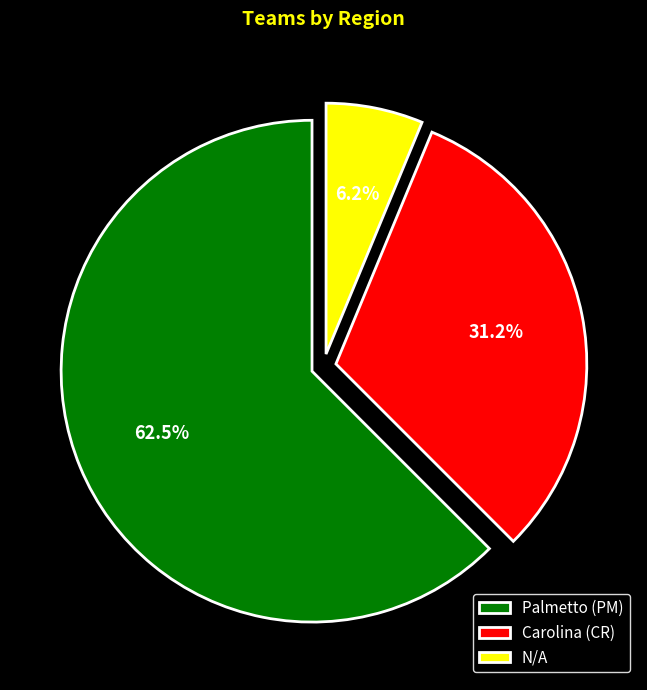

Approximately how many times larger is the value at Palmetto (PM) compared to Carolina (CR)?

2.0